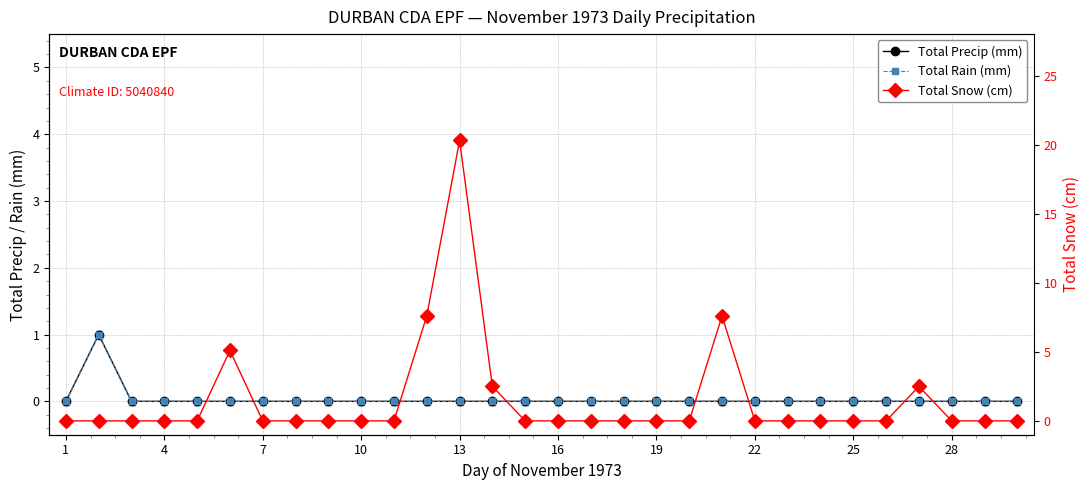

What is the sum of all Total Rain (mm) values?

1.0